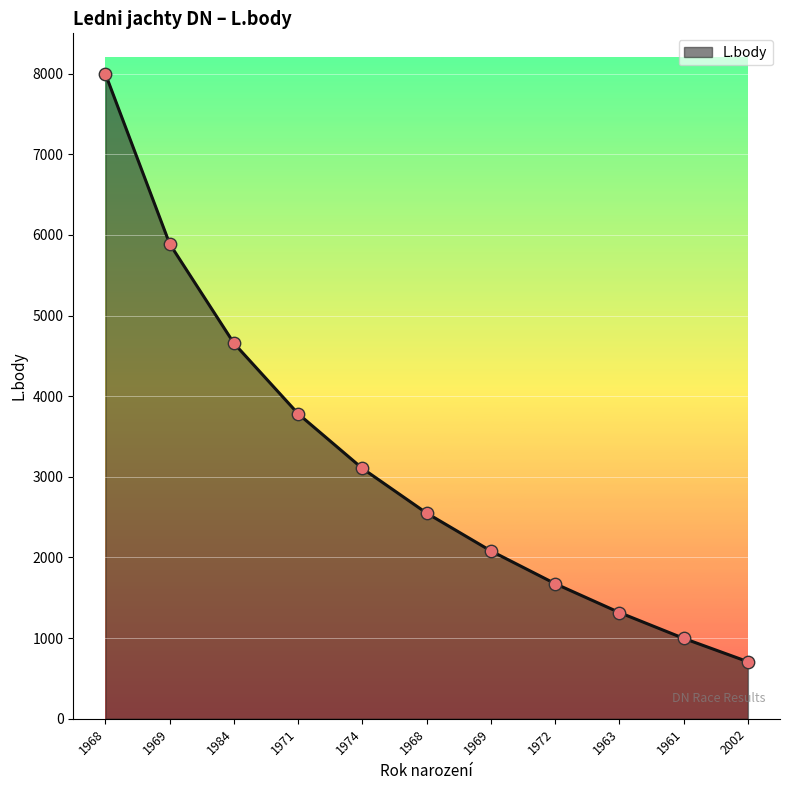

Between 1961 and 1963, which is larger?

1963